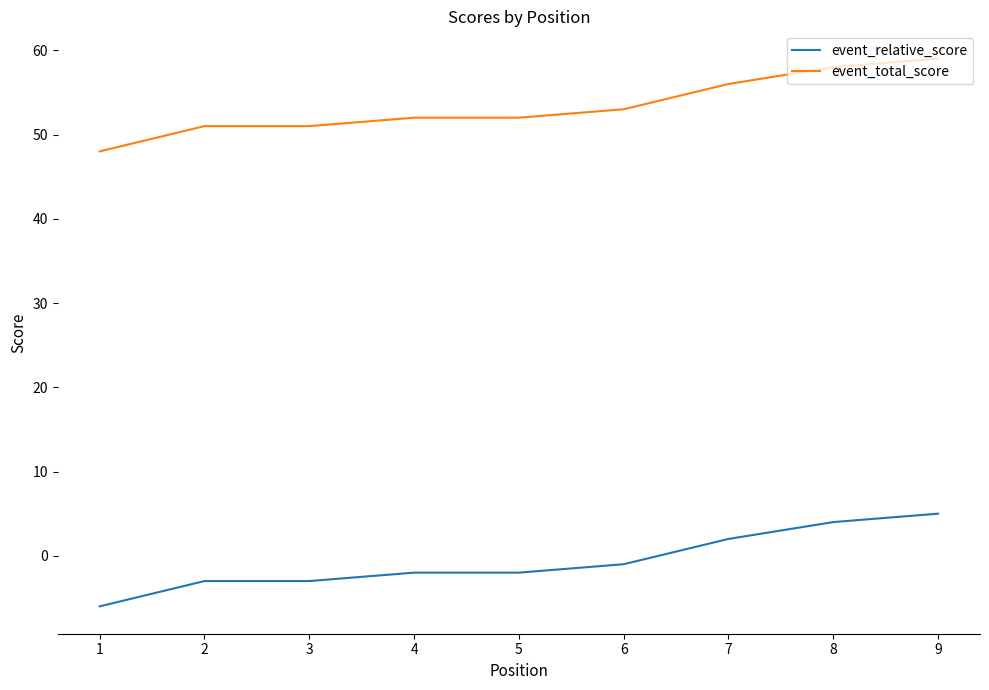

Reading right to left, list all the values displayed in this chart.

event_relative_score: 5	4	2	-1	-2	-2	-3	-3	-6
event_total_score: 59	58	56	53	52	52	51	51	48